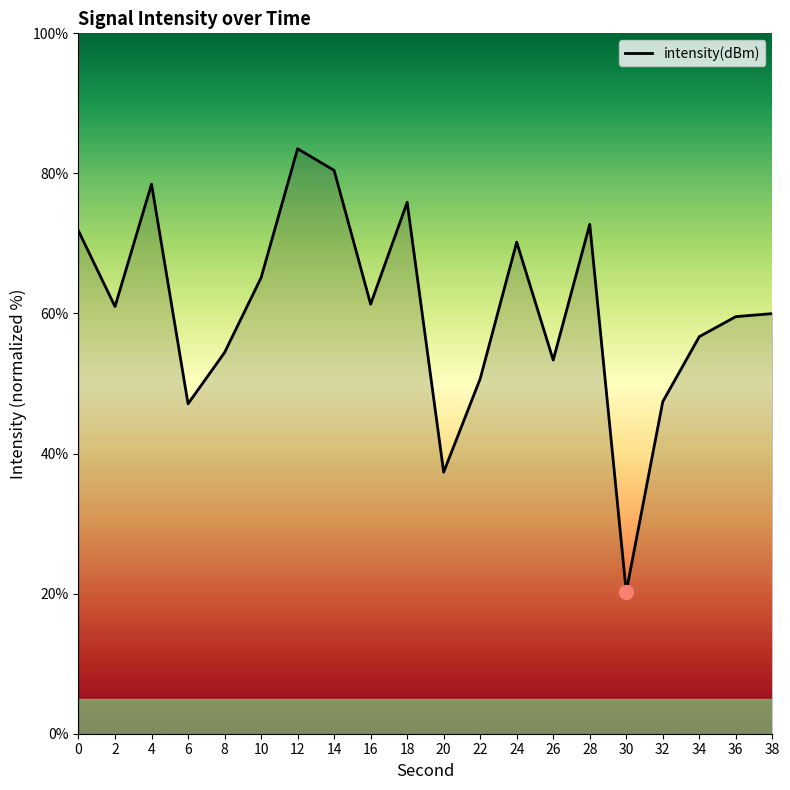

Where is the data nearest to the value 51?

22